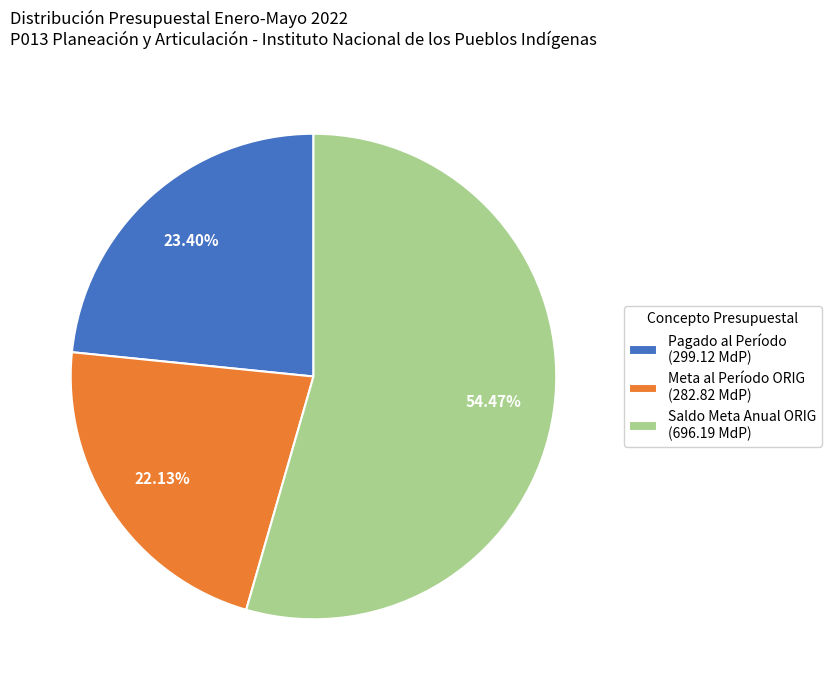

Which has a higher value, Saldo Meta Anual ORIG (696.19 MdP) or Pagado al Período (299.12 MdP)?

Saldo Meta Anual ORIG (696.19 MdP)